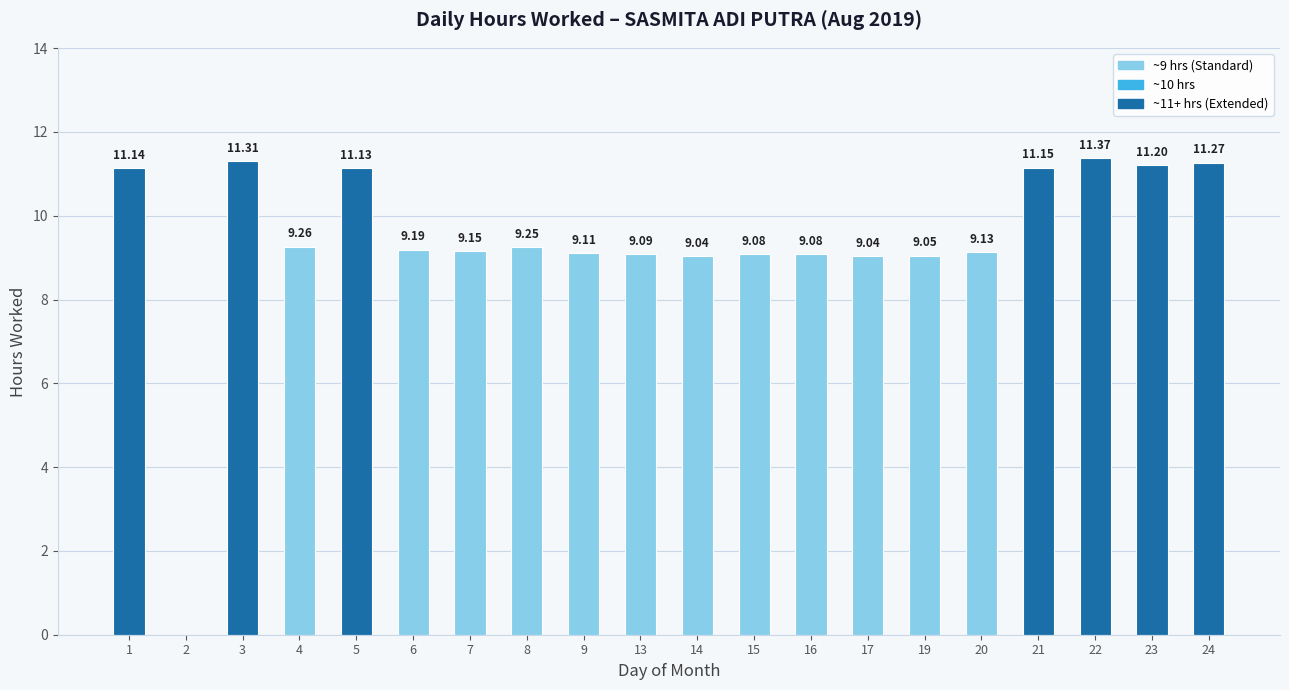

What is the sum of all values?

188.0